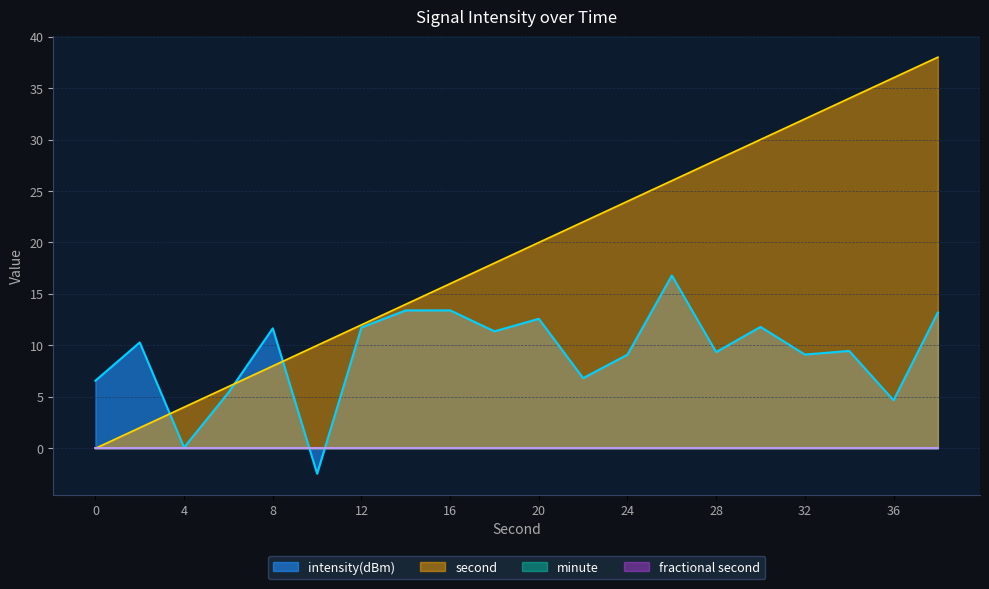

True or false: intensity(dBm) has a value of 4.3 at 28.

False